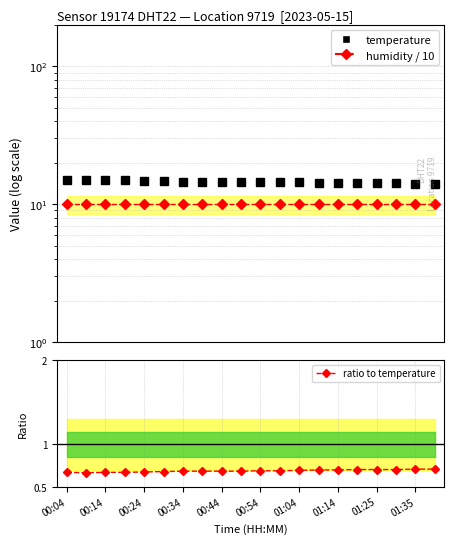

How many ratio to temperature values are between 0 and 1?

20